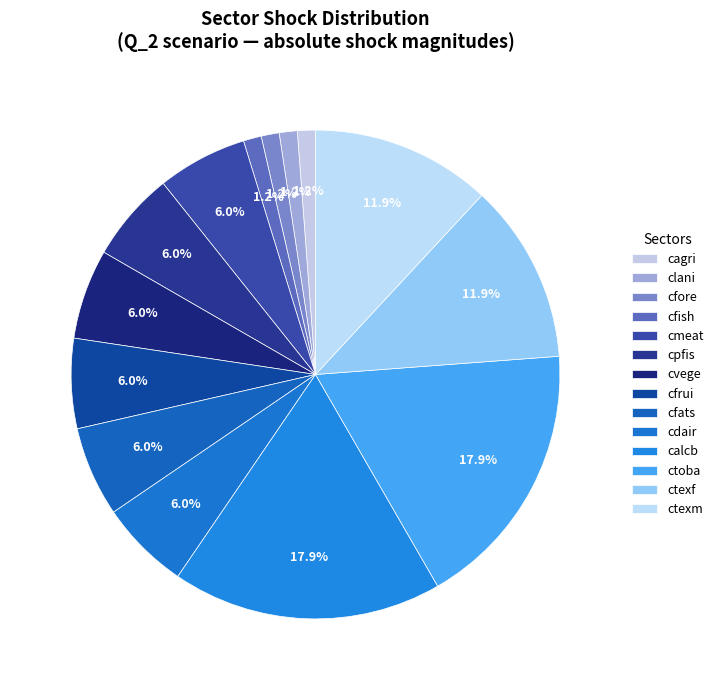

The cfish slice represents 1% of the pie. True or false?

True